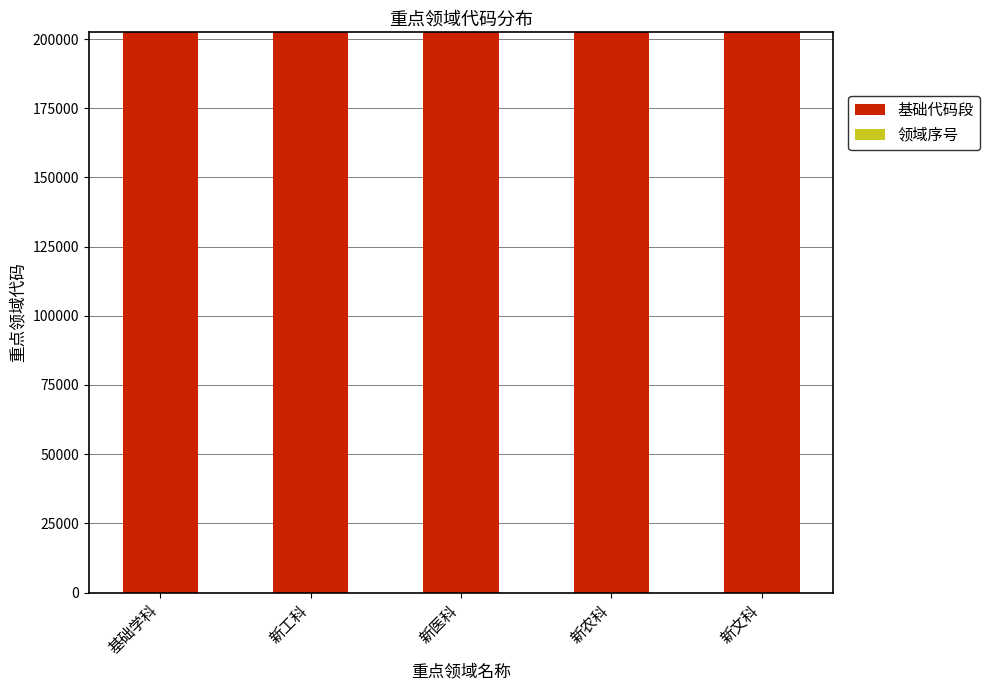

Does the chart contain stacked bars?

Yes